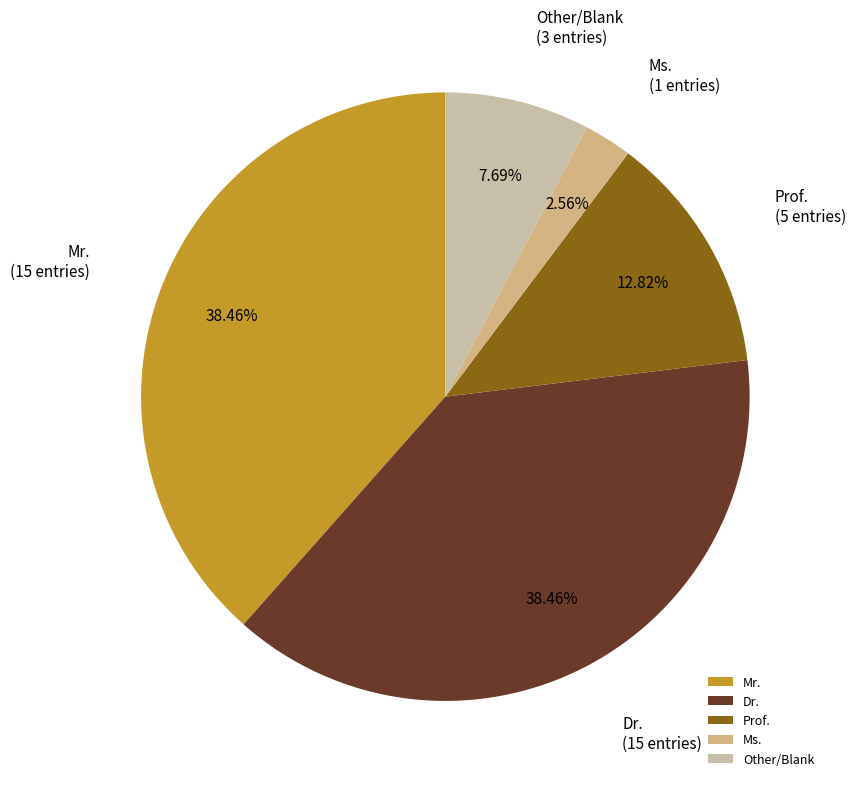

Which category has the smallest portion of the pie?

Ms.